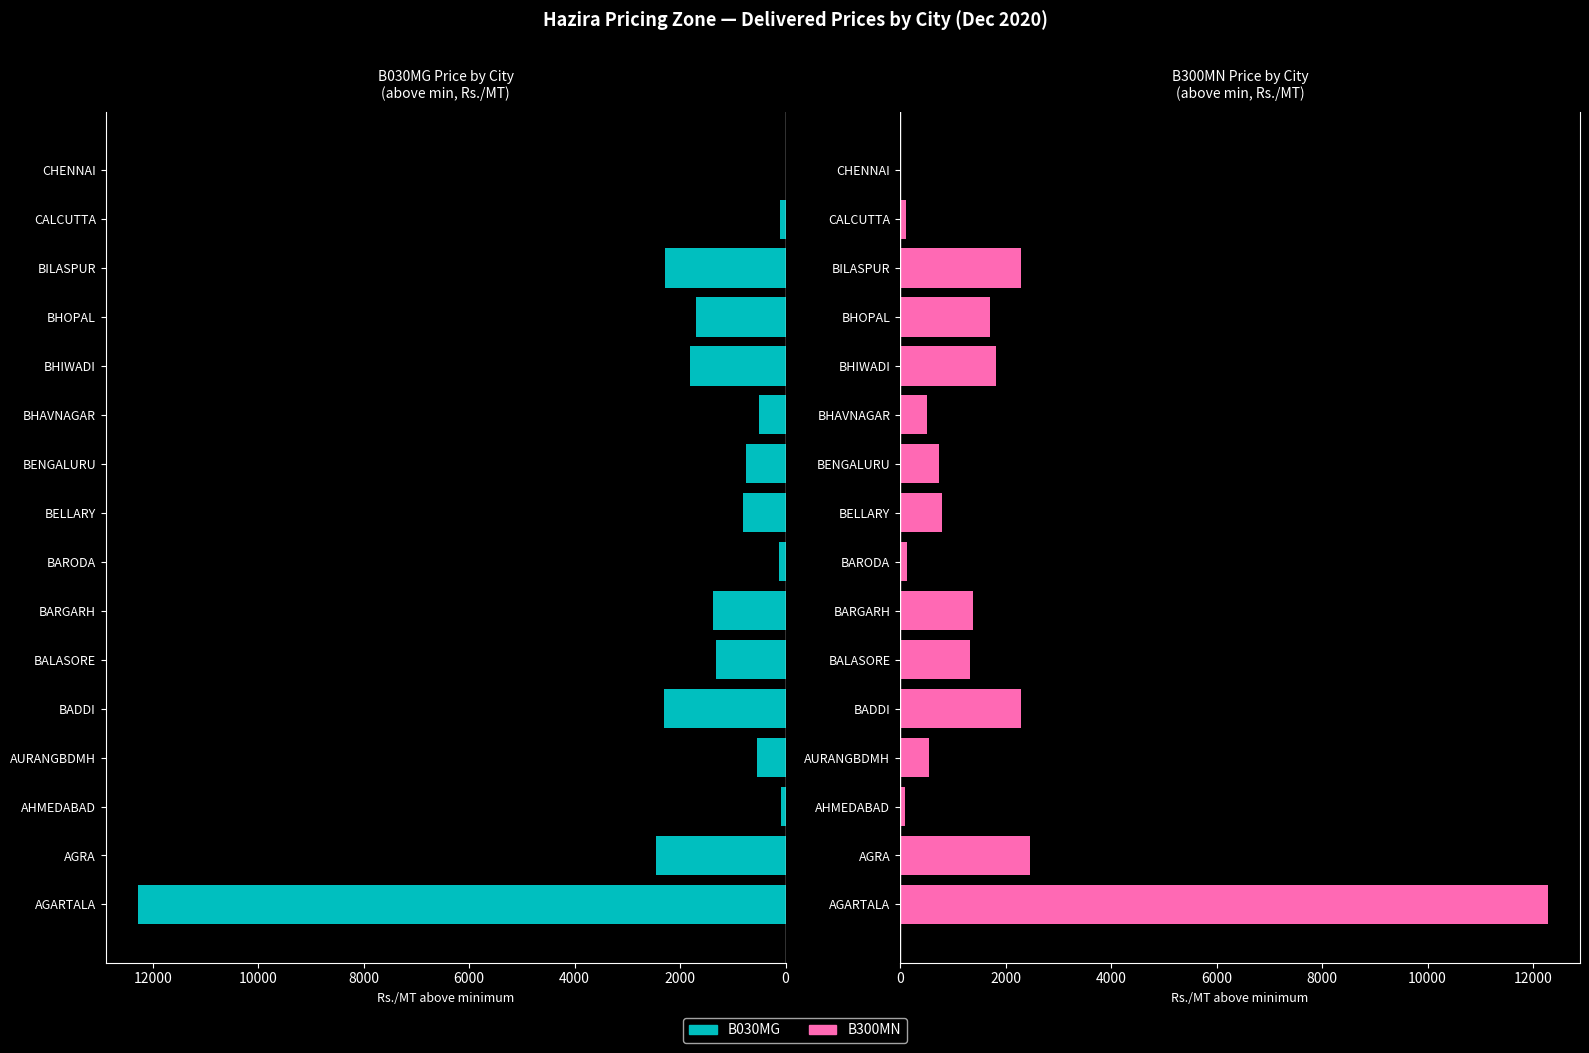

Which series has the widest spread of values?

B030MG